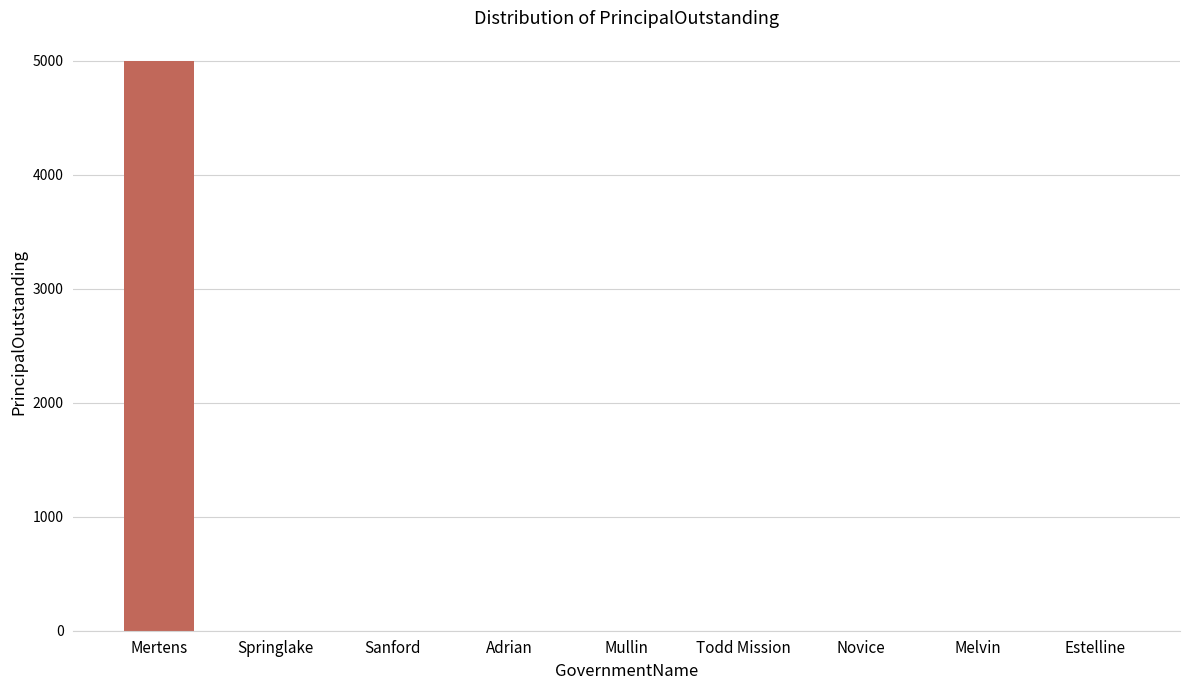

The value at Mertens is 5000. True or false?

True